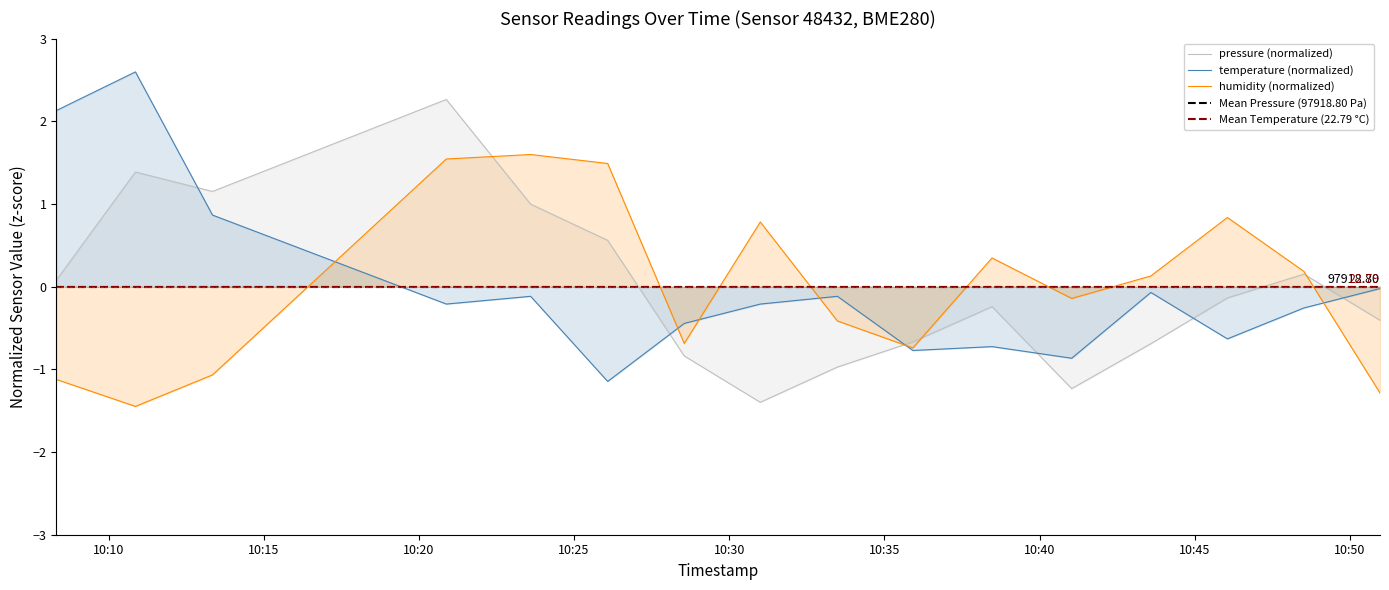

Between which two adjacent categories do pressure and humidity first intersect?

2022-12-18T10:20:53 and 2022-12-18T10:23:36